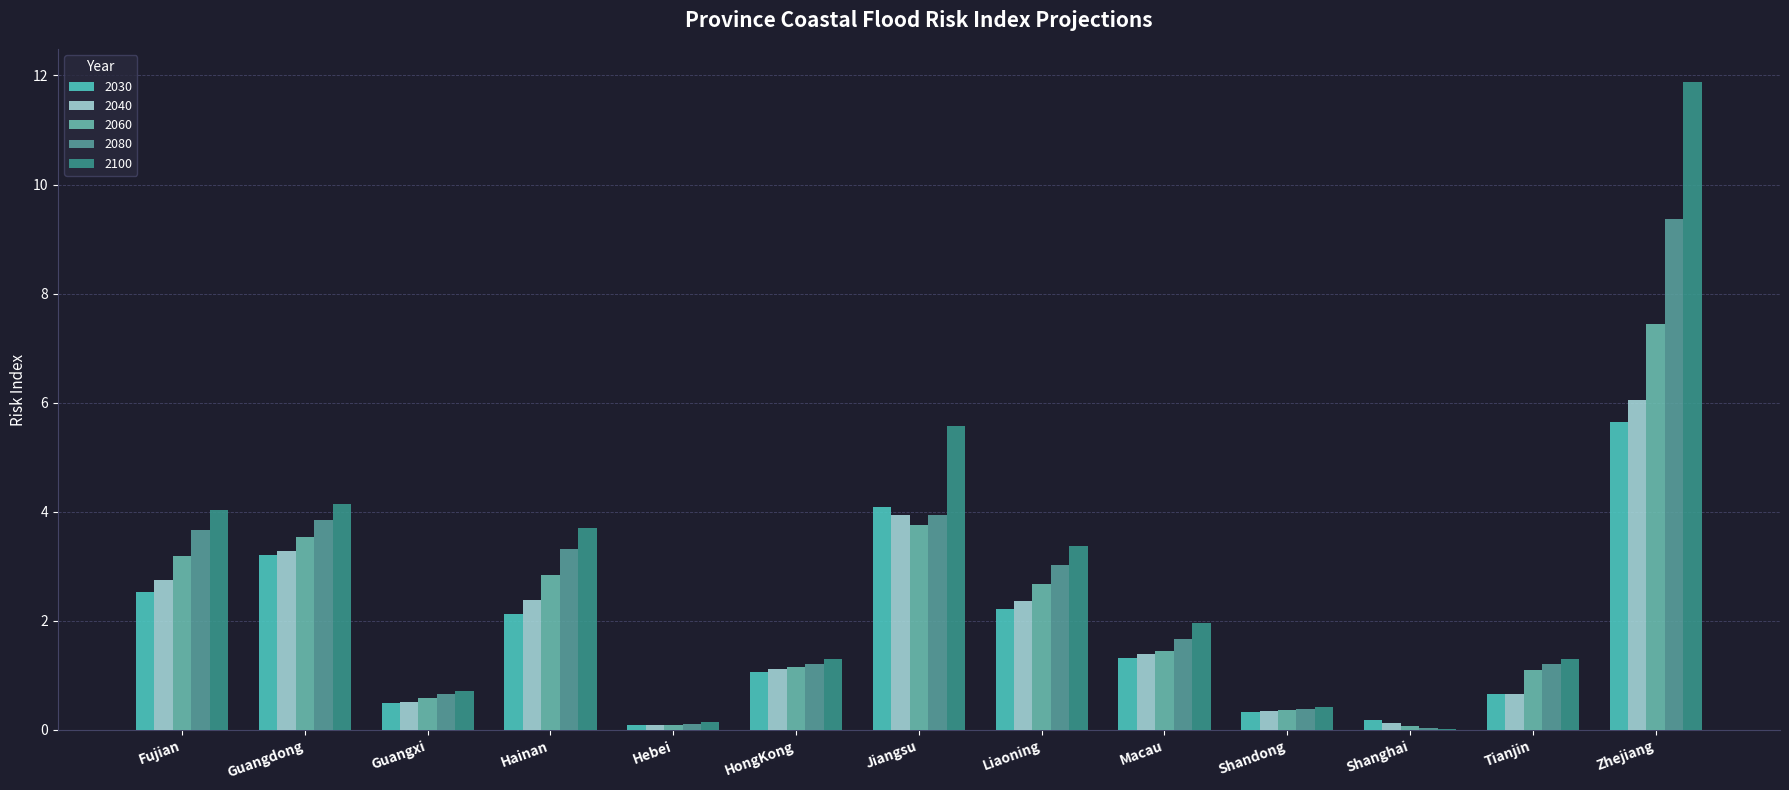

How many values in the 2100 series exceed 1?

9